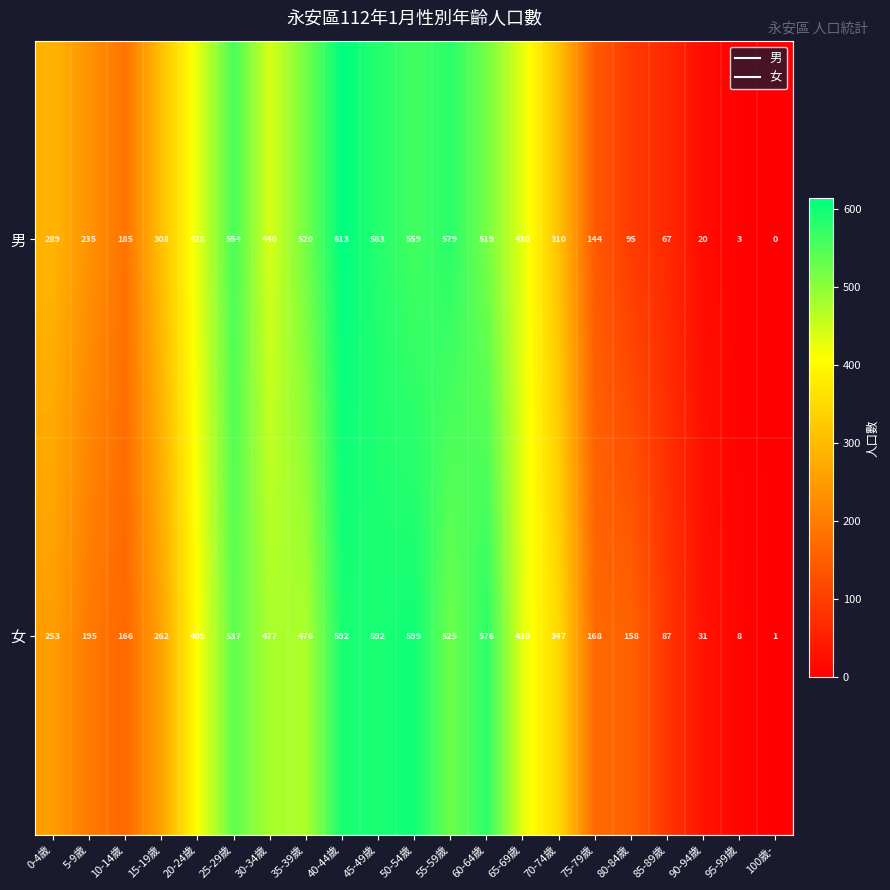

The value of 男 at 45-49歲 is 583. True or false?

True